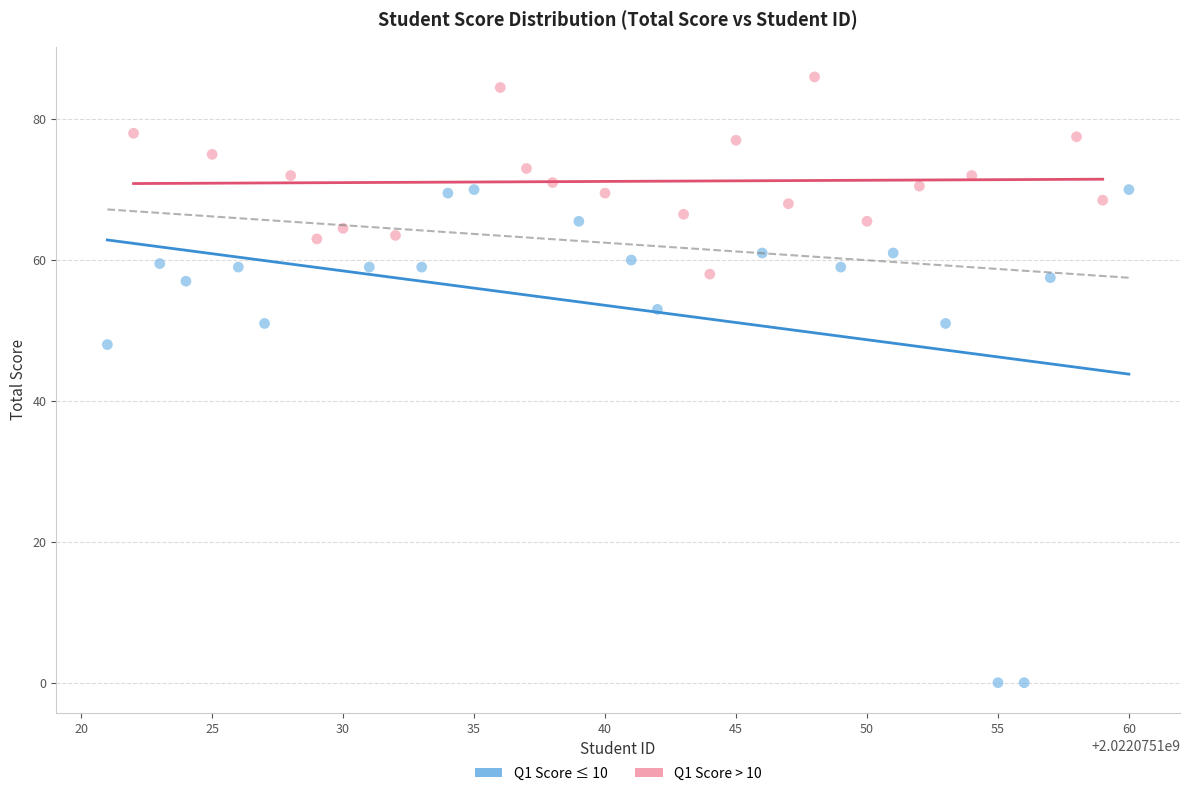

Which series has the largest Y range (max minus min)?

Q1 Score ≤ 10